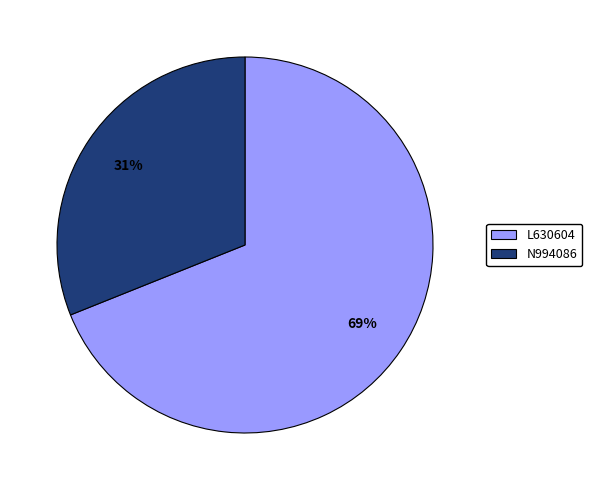

Rank the categories by value from highest to lowest.

L630604, N994086